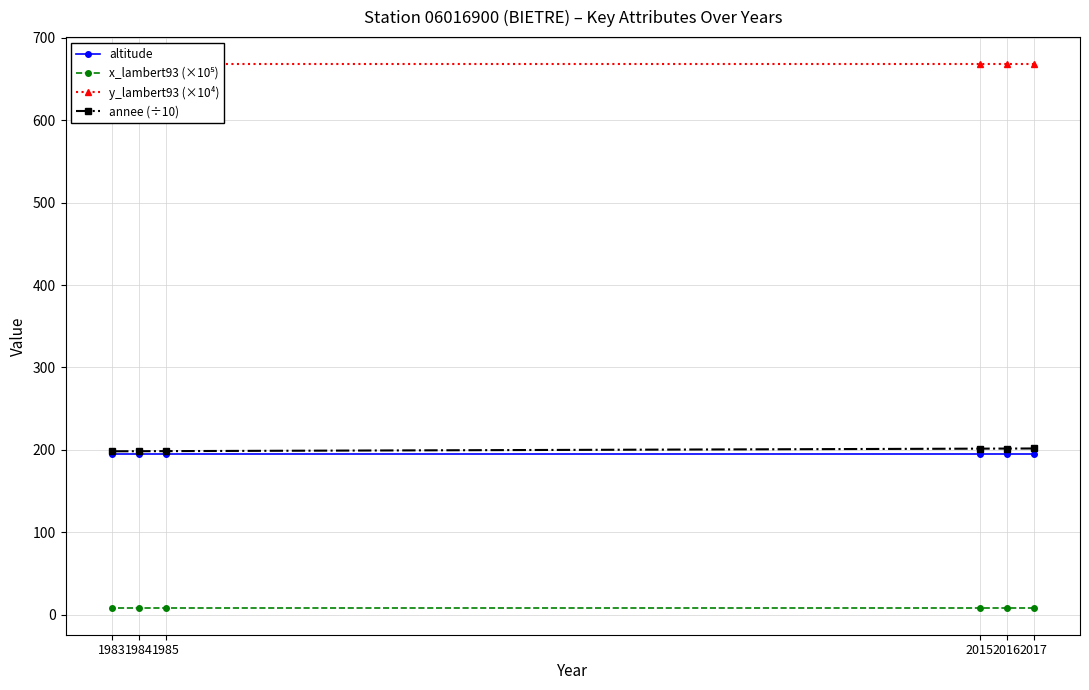

True or false: y_lambert93 (×10⁴) has more than 0 points higher than both neighbors.

False